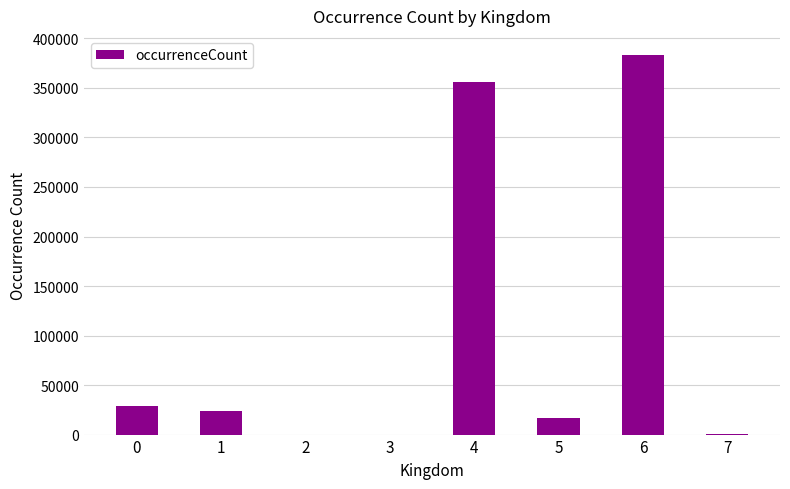

The chart shows a value of 16422 at 5. True or false?

True